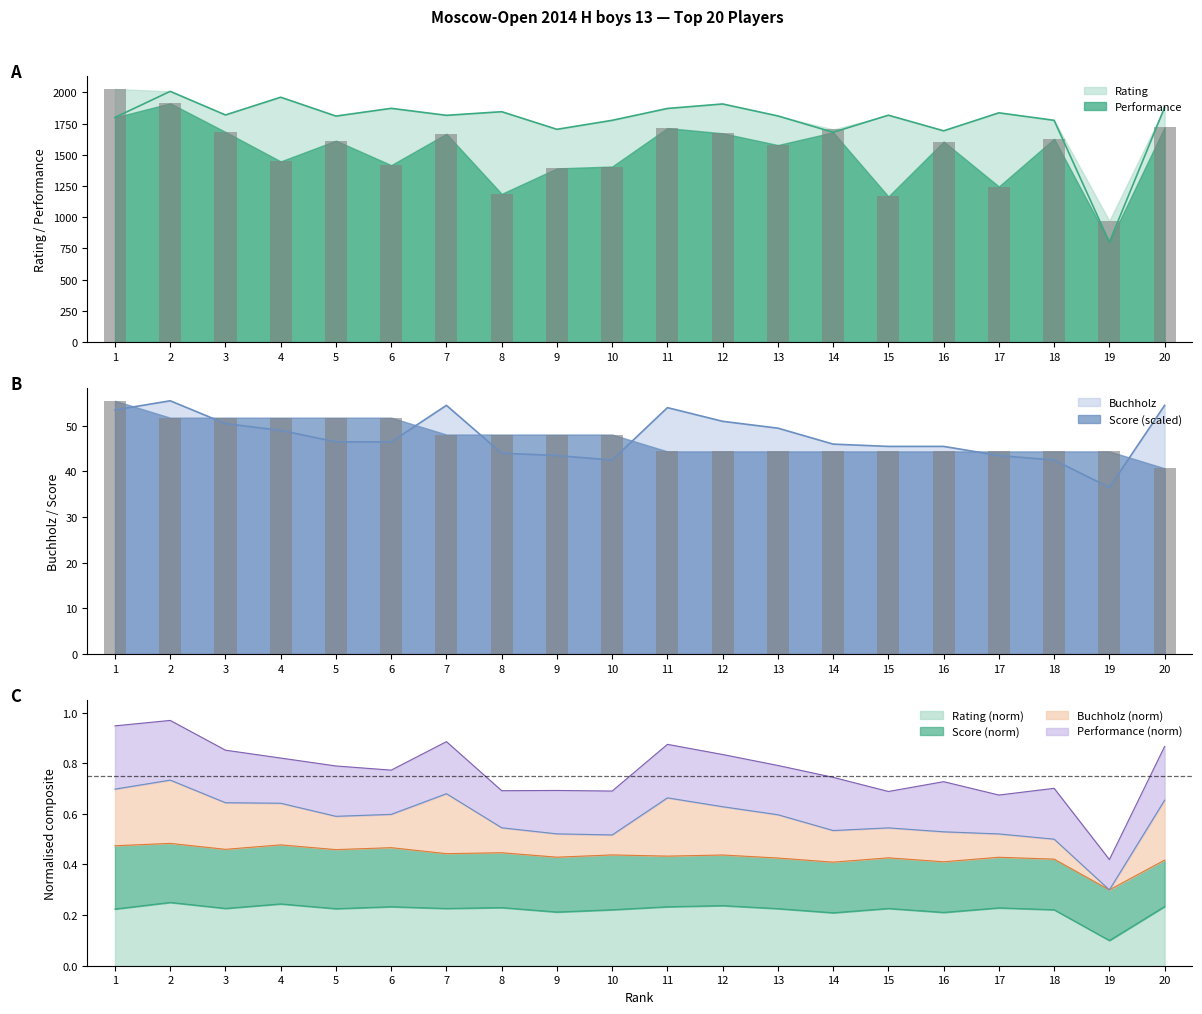

Reading left to right, extract all data points from this chart.

Rating: 1799.0	2008.0	1819.0	1961.0	1810.0	1872.0	1816.0	1845.0	1704.0	1776.0	1871.0	1907.0	1811.0	1680.0	1817.0	1692.0	1836.0	1776.0	800.0	1879.0
Score: 55.5	51.8	51.8	51.8	51.8	51.8	48.1	48.1	48.1	48.1	44.4	44.4	44.4	44.4	44.4	44.4	44.4	44.4	44.4	40.7
Buchholz: 53.5	55.5	50.5	49.0	46.5	46.5	54.5	44.0	43.5	42.5	54.0	51.0	49.5	46.0	45.5	45.5	43.5	42.5	36.5	54.5
Performance: 2027.0	1912.0	1683.0	1447.0	1613.0	1417.0	1668.0	1187.0	1391.0	1406.0	1714.0	1672.0	1578.0	1703.0	1166.0	1606.0	1246.0	1628.0	971.0	1721.0